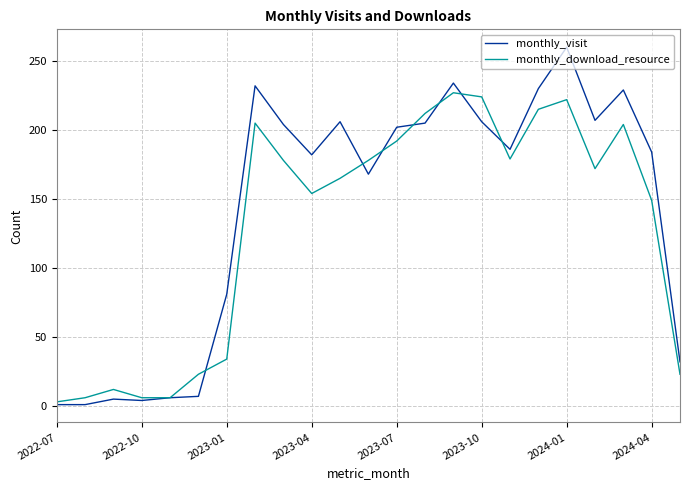

What is the maximum value for monthly_download_resource?

227